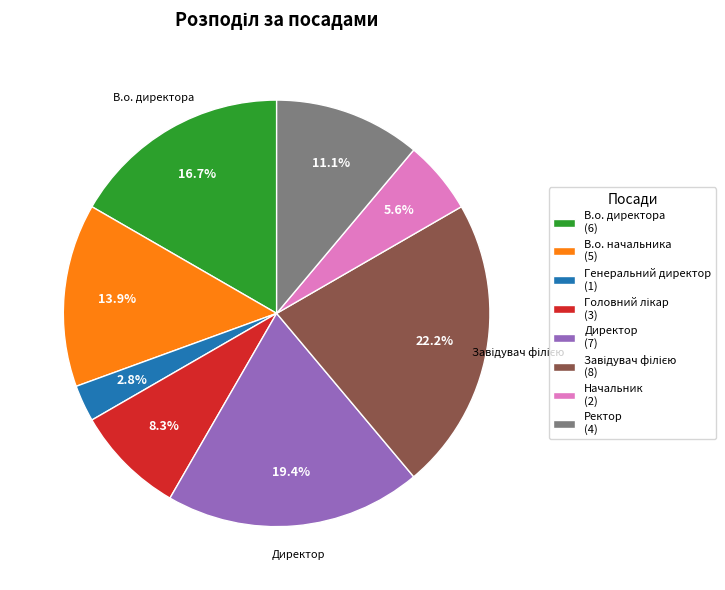

How many segments does this pie chart have?

8